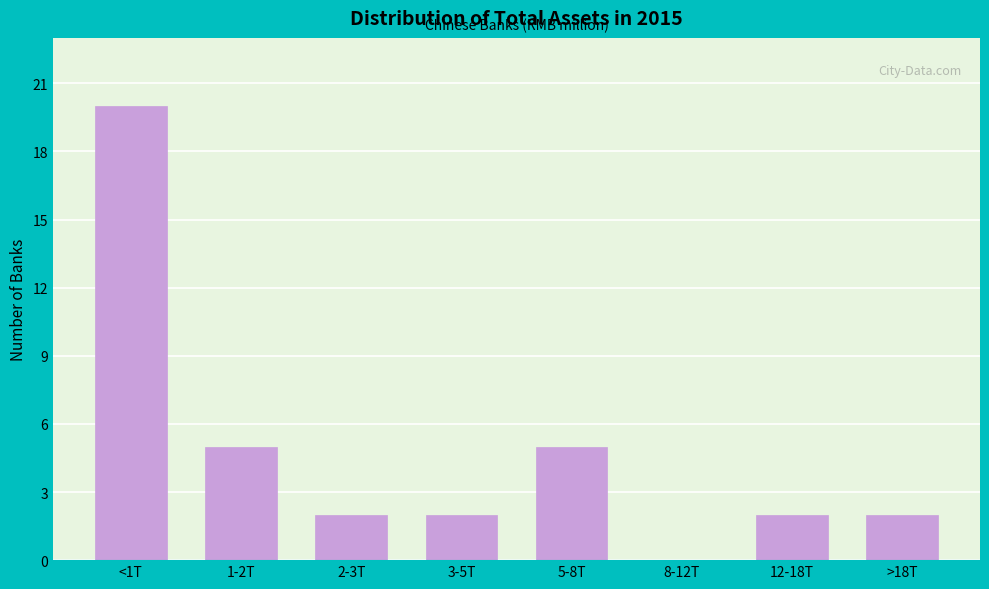

Reading left to right, transcribe all the data shown in this chart.

<1T=20	1-2T=5	2-3T=2	3-5T=2	5-8T=5	8-12T=0	12-18T=2	>18T=2